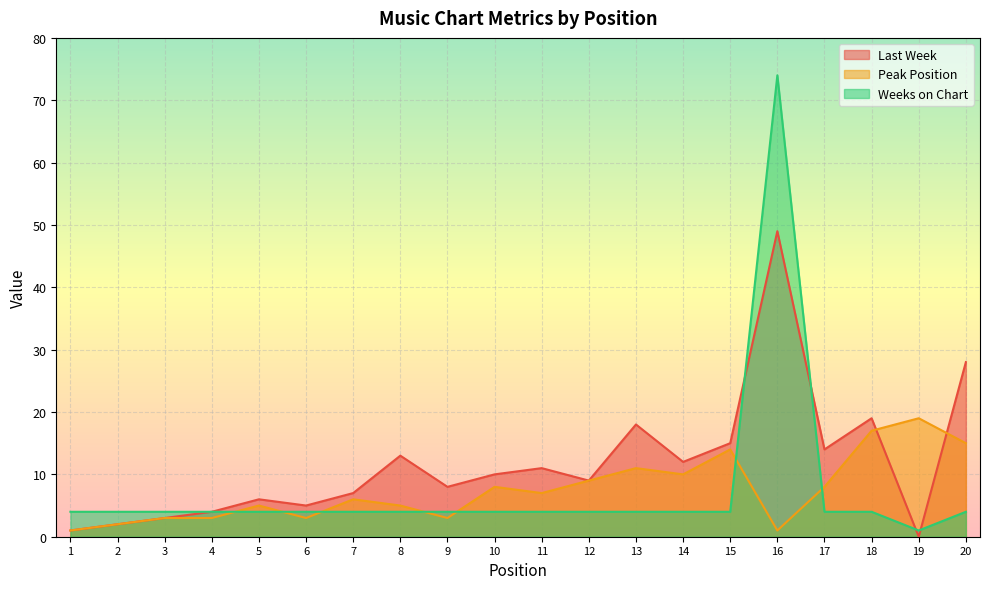

What is the difference between the maximum and minimum values in the Peak Position series?

18